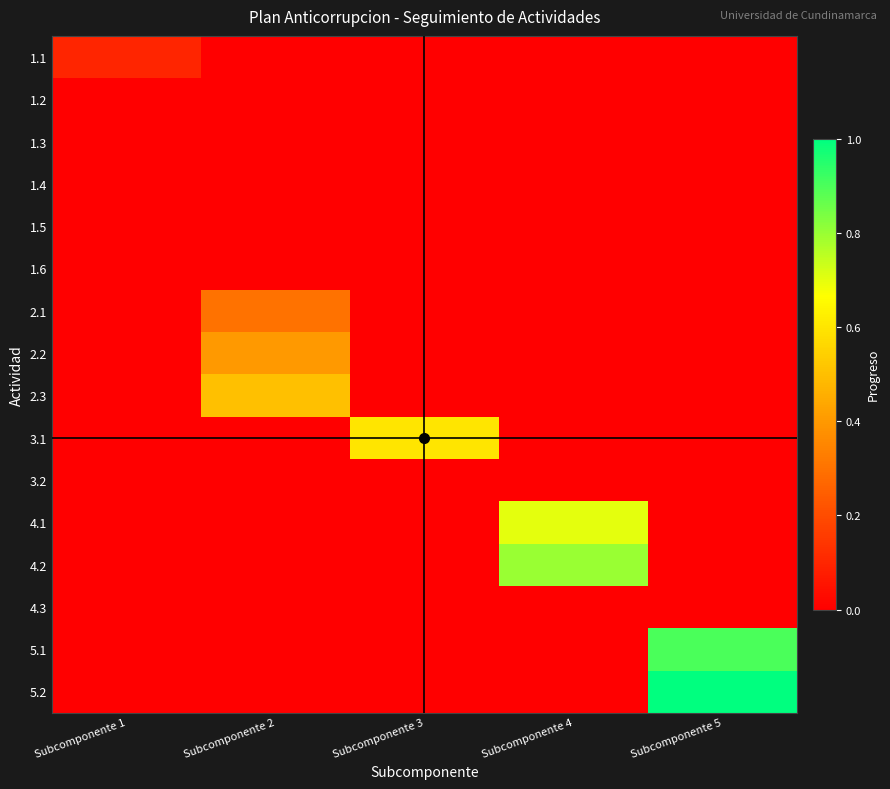

Reading right to left, what are all the values shown in this chart?

1.1: Subcomponente 5=0.0	Subcomponente 4=0.0	Subcomponente 3=0.0	Subcomponente 2=0.0	Subcomponente 1=0.1
1.2: Subcomponente 5=0.0	Subcomponente 4=0.0	Subcomponente 3=0.0	Subcomponente 2=0.0	Subcomponente 1=0.0
1.3: Subcomponente 5=0.0	Subcomponente 4=0.0	Subcomponente 3=0.0	Subcomponente 2=0.0	Subcomponente 1=0.0
1.4: Subcomponente 5=0.0	Subcomponente 4=0.0	Subcomponente 3=0.0	Subcomponente 2=0.0	Subcomponente 1=0.0
1.5: Subcomponente 5=0.0	Subcomponente 4=0.0	Subcomponente 3=0.0	Subcomponente 2=0.0	Subcomponente 1=0.0
1.6: Subcomponente 5=0.0	Subcomponente 4=0.0	Subcomponente 3=0.0	Subcomponente 2=0.0	Subcomponente 1=0.0
2.1: Subcomponente 5=0.0	Subcomponente 4=0.0	Subcomponente 3=0.0	Subcomponente 2=0.3	Subcomponente 1=0.0
2.2: Subcomponente 5=0.0	Subcomponente 4=0.0	Subcomponente 3=0.0	Subcomponente 2=0.4	Subcomponente 1=0.0
2.3: Subcomponente 5=0.0	Subcomponente 4=0.0	Subcomponente 3=0.0	Subcomponente 2=0.5	Subcomponente 1=0.0
3.1: Subcomponente 5=0.0	Subcomponente 4=0.0	Subcomponente 3=0.6	Subcomponente 2=0.0	Subcomponente 1=0.0
3.2: Subcomponente 5=0.0	Subcomponente 4=0.0	Subcomponente 3=0.0	Subcomponente 2=0.0	Subcomponente 1=0.0
4.1: Subcomponente 5=0.0	Subcomponente 4=0.7	Subcomponente 3=0.0	Subcomponente 2=0.0	Subcomponente 1=0.0
4.2: Subcomponente 5=0.0	Subcomponente 4=0.8	Subcomponente 3=0.0	Subcomponente 2=0.0	Subcomponente 1=0.0
4.3: Subcomponente 5=0.0	Subcomponente 4=0.0	Subcomponente 3=0.0	Subcomponente 2=0.0	Subcomponente 1=0.0
5.1: Subcomponente 5=0.9	Subcomponente 4=0.0	Subcomponente 3=0.0	Subcomponente 2=0.0	Subcomponente 1=0.0
5.2: Subcomponente 5=1.0	Subcomponente 4=0.0	Subcomponente 3=0.0	Subcomponente 2=0.0	Subcomponente 1=0.0